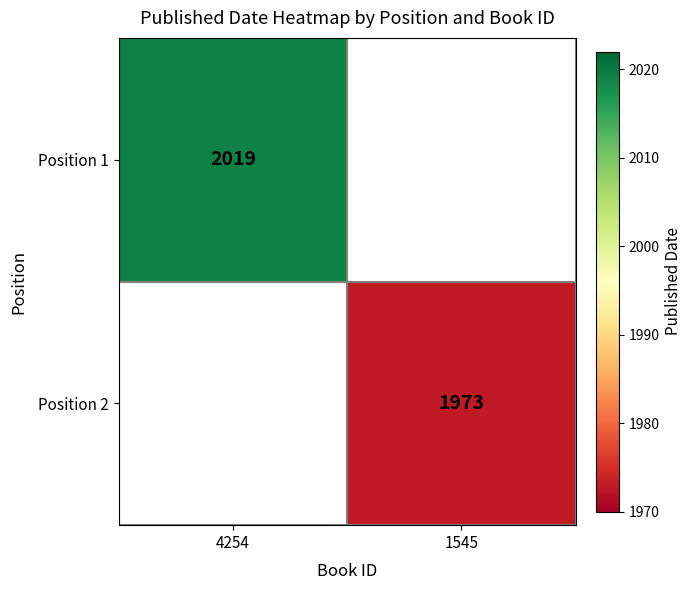

Is the value of Position 2 at 1545 greater than the value of Position 1 at 4254?

No